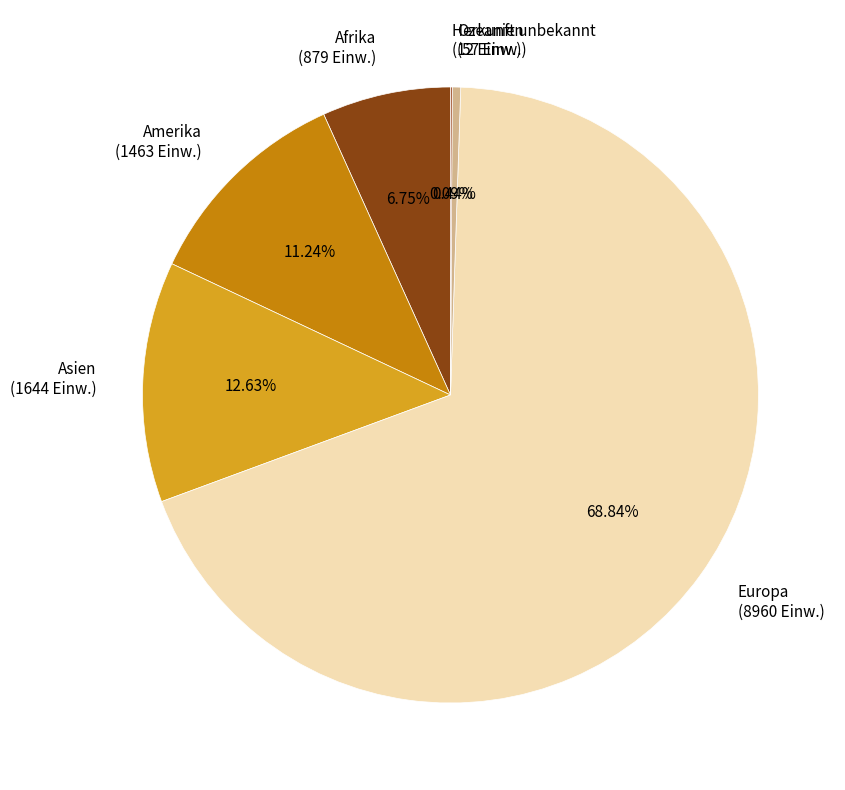

To the nearest percent, what is the difference between the largest and smallest slice percentages?

69%